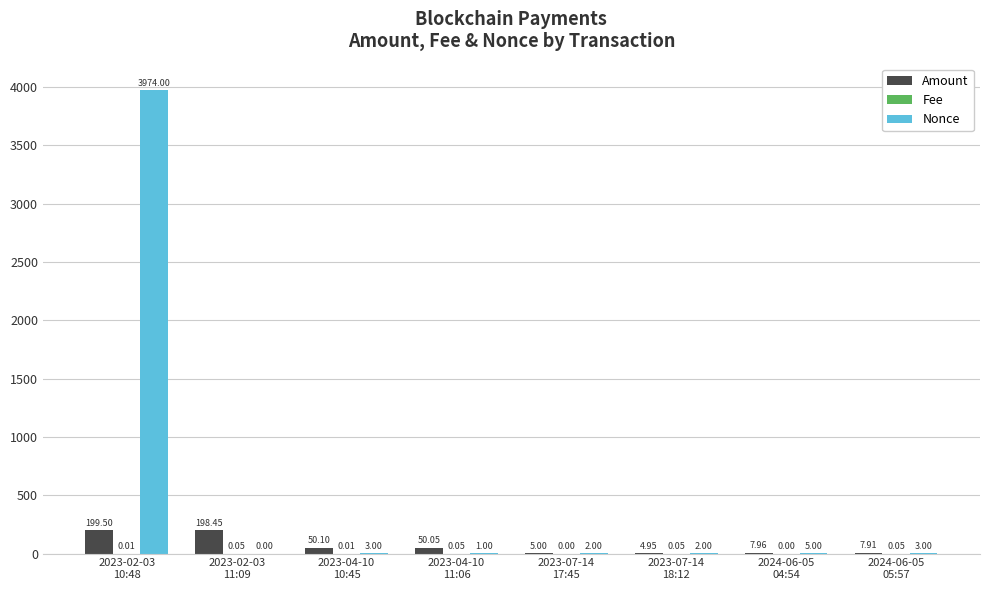

Which series has the widest spread of values?

Nonce